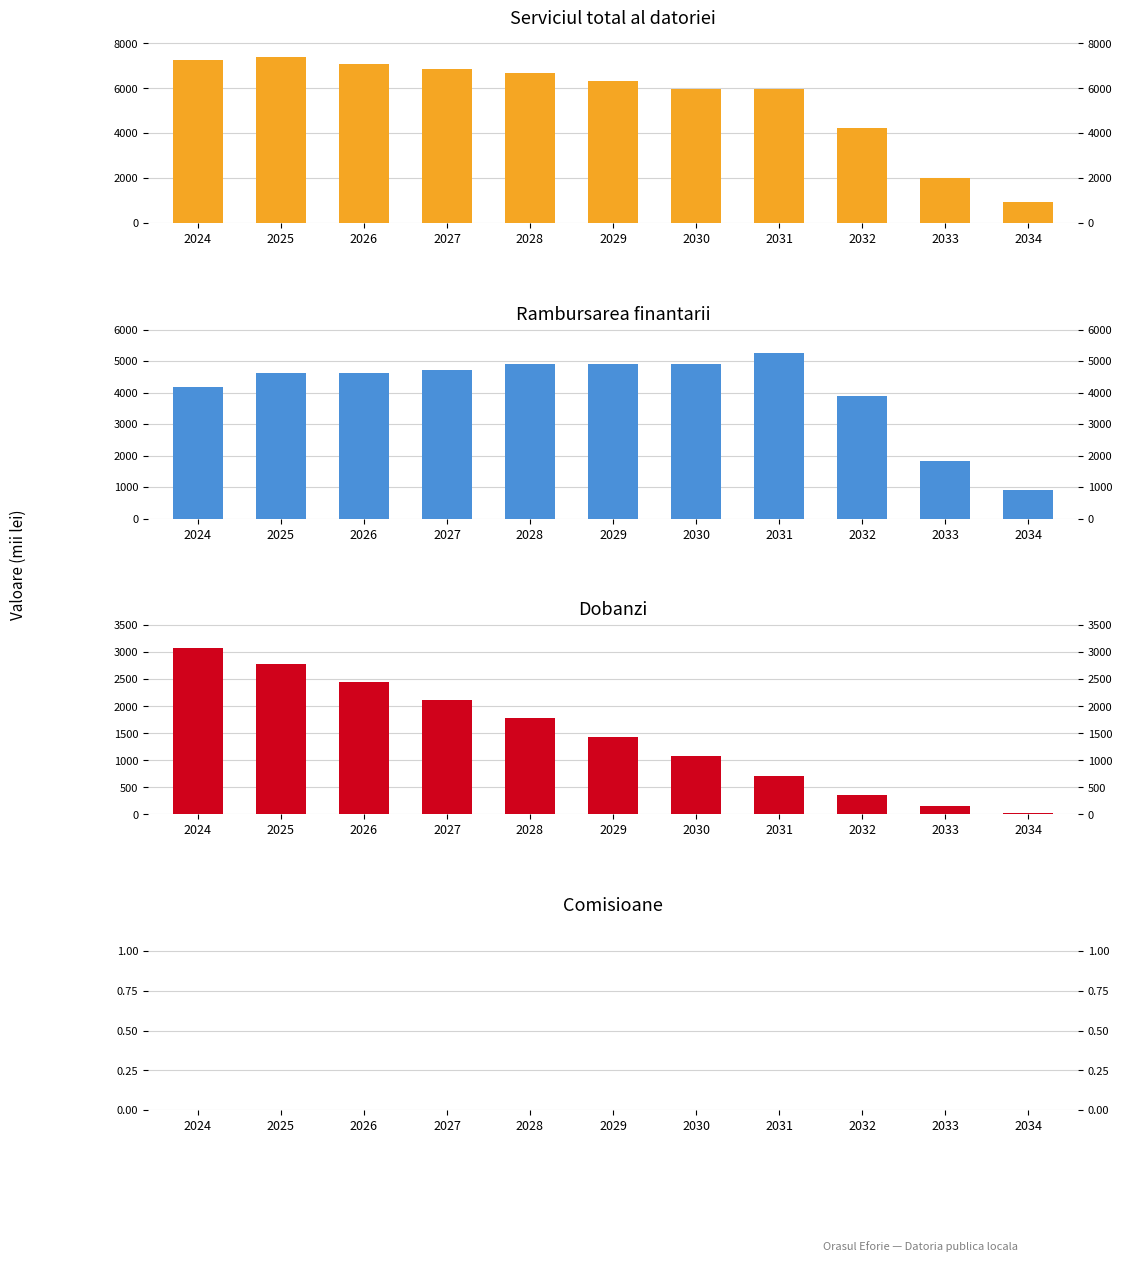

What is the approximate value of Rambursarea at 2031?

5269.0